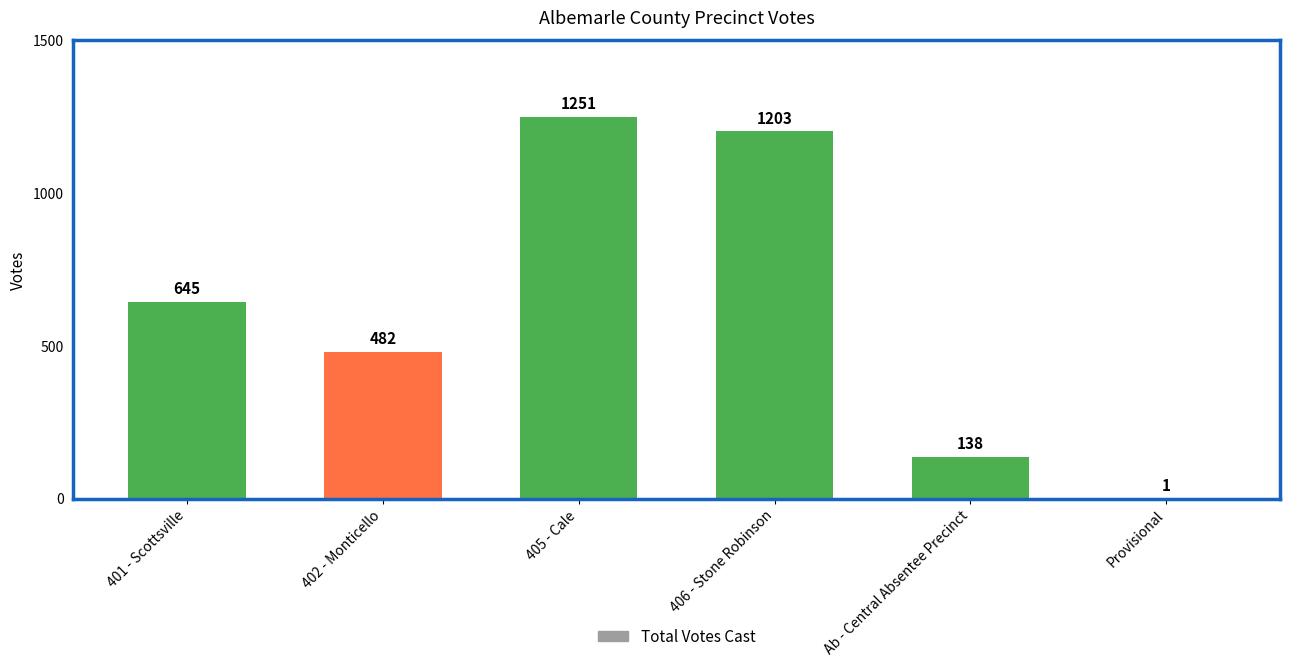

Approximately how many times larger is the value at 401 - Scottsville compared to 406 - Stone Robinson?

0.5